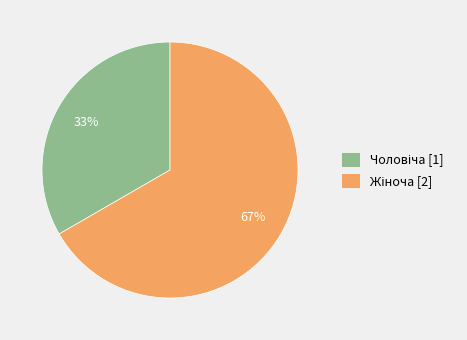

Is there a majority slice in this chart?

Yes